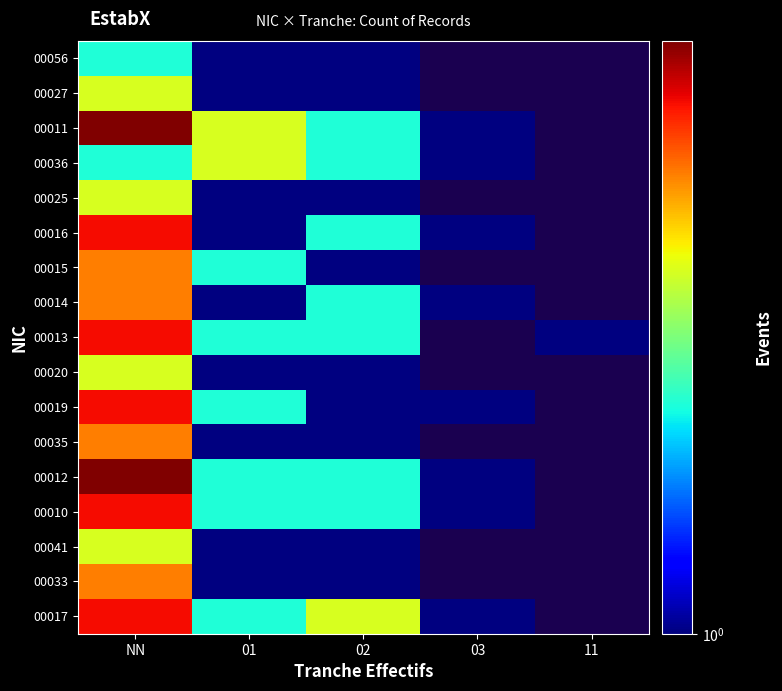

At which category is the sum across all series the highest?

NN